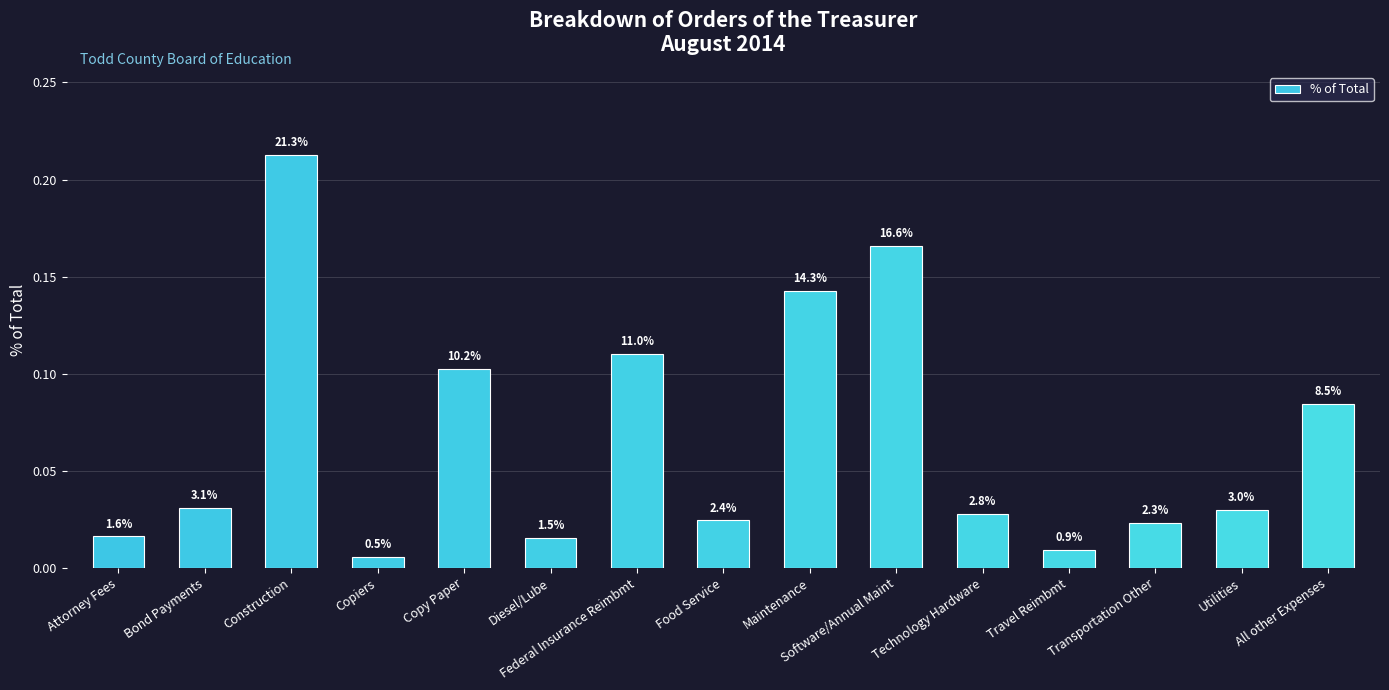

Does the chart contain any negative values?

No